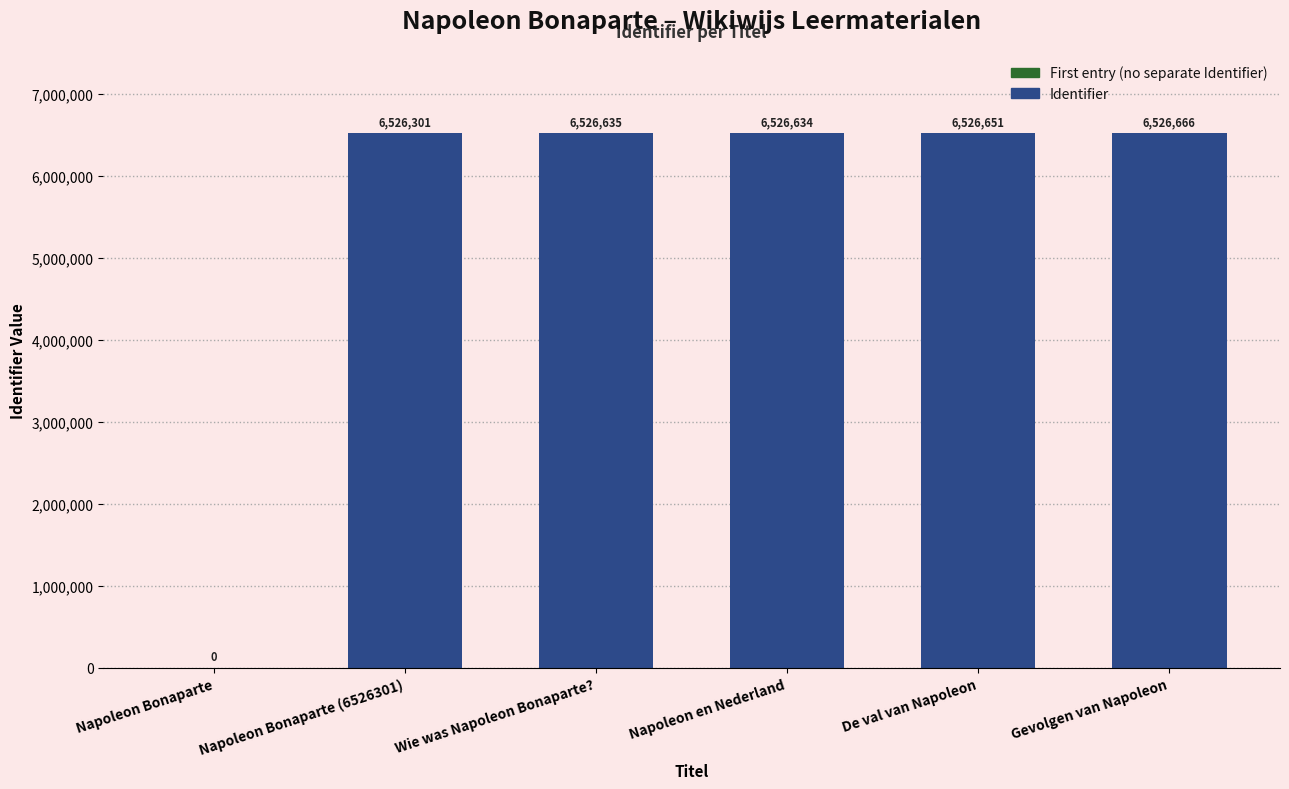

How many data points does each series have?

6